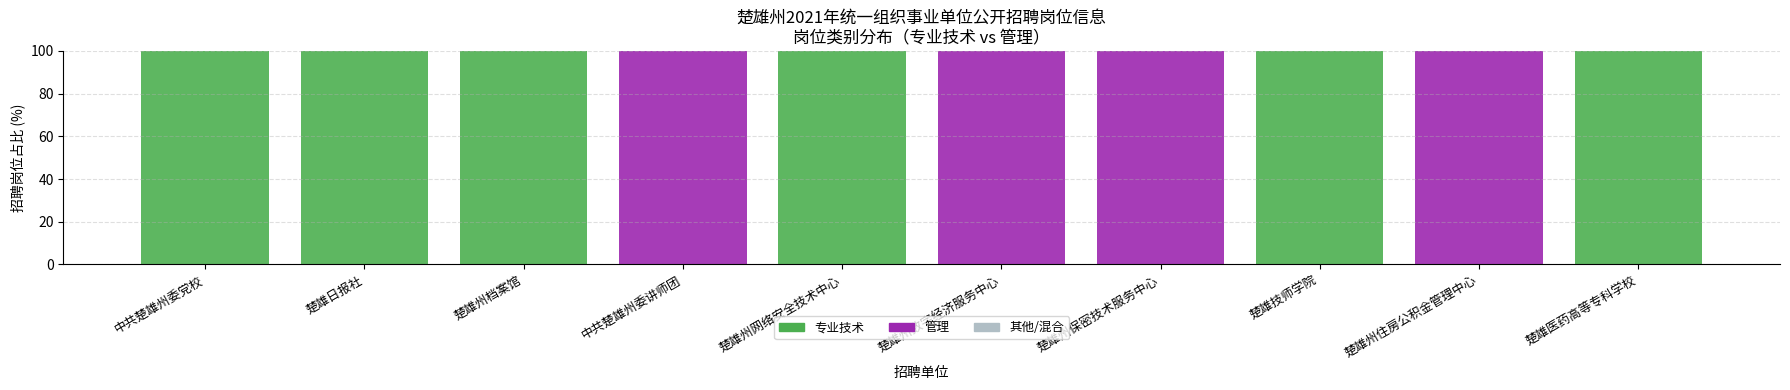

What is the maximum value for 专业技术?

100